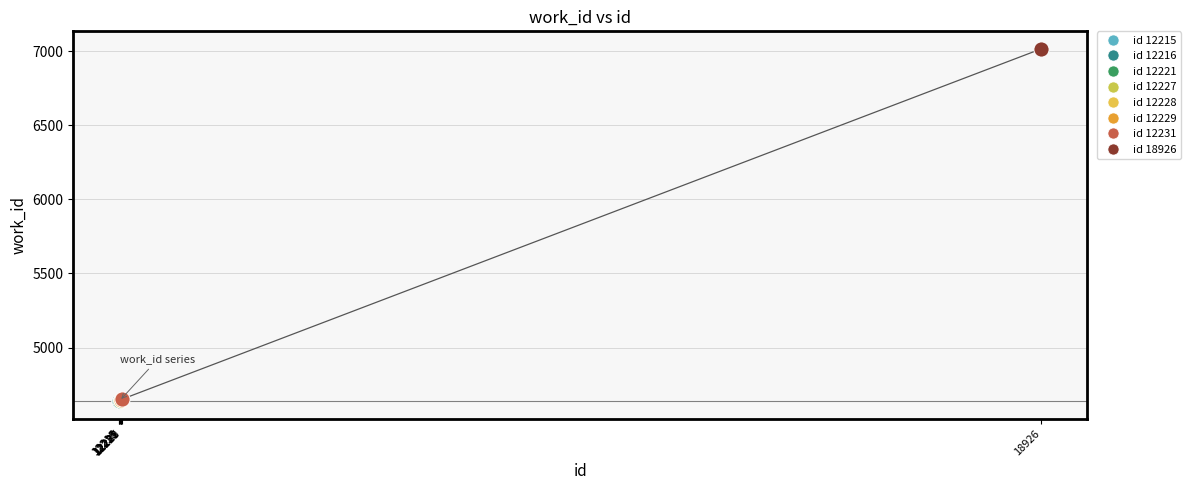

What is the minimum value shown in the chart?

4639